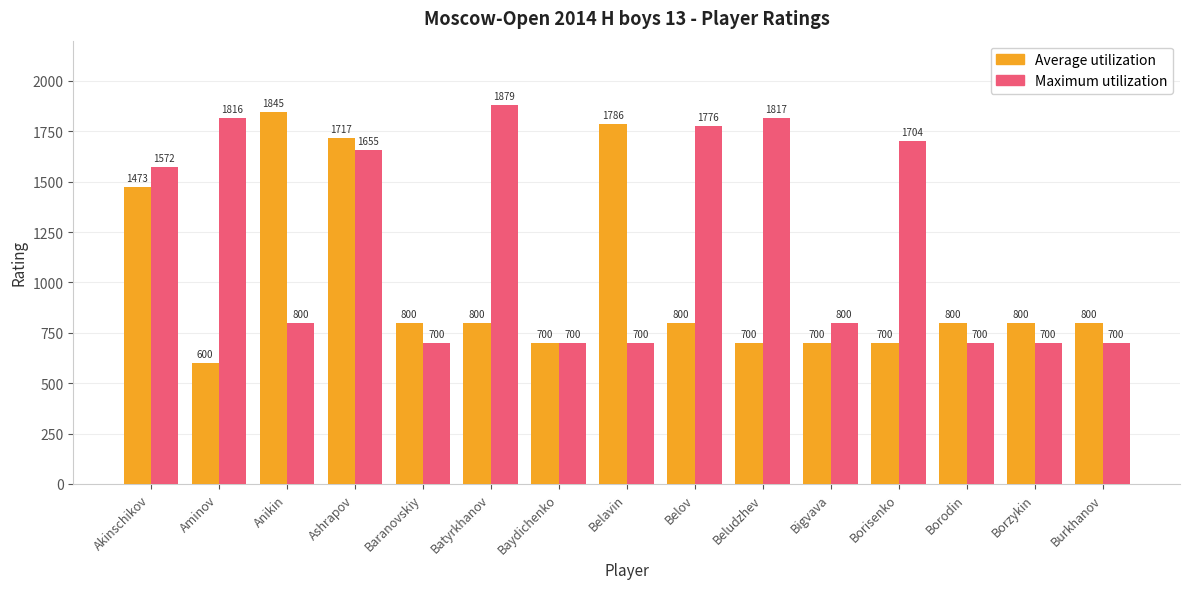

What position from the right is Baranovskiy?

11